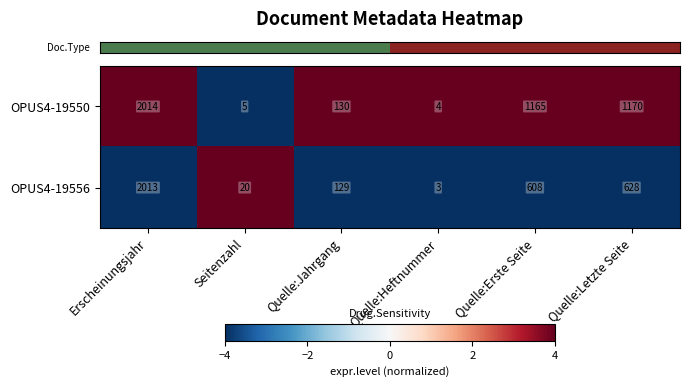

Count the number of data series in this chart.

2